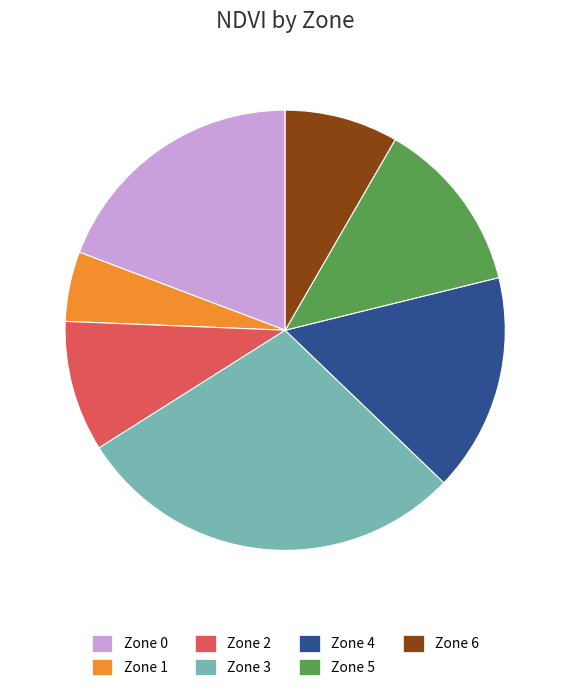

Does Zone 3 represent more than half of the total?

No